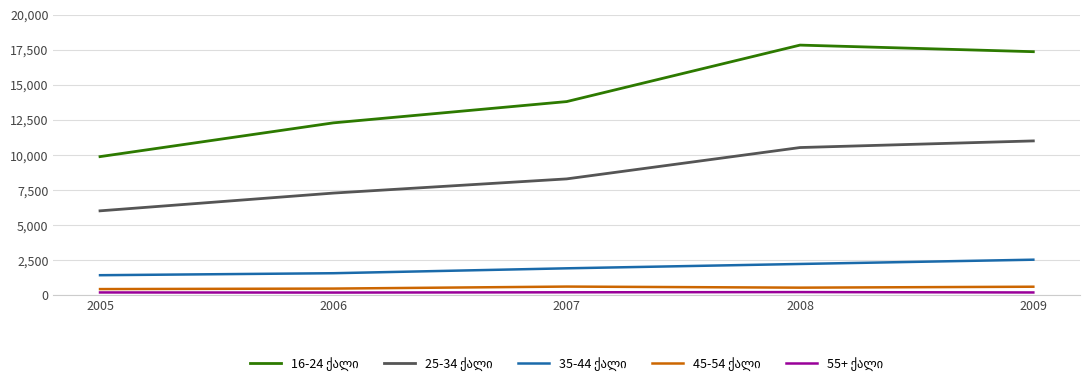

What is the difference between the highest and lowest values at 2008?

17622